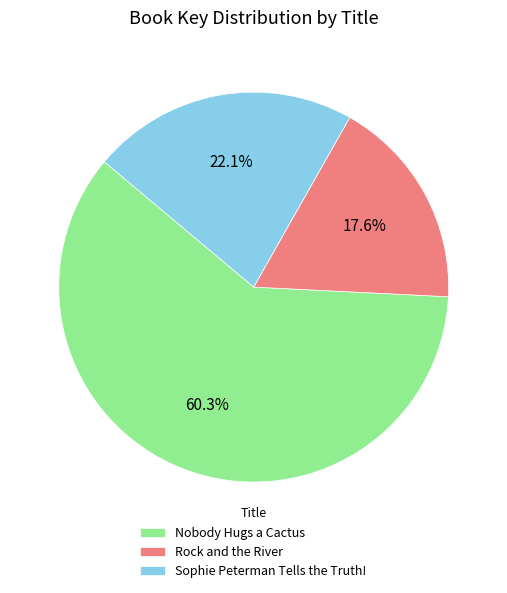

How much of the chart is everything except Sophie Peterman Tells the Truth!?

77.9%